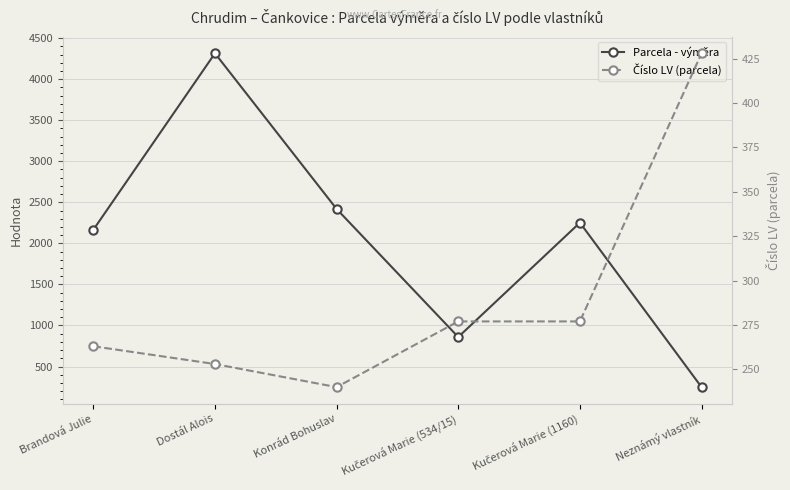

Rank the categories by Parcela - výměra value from lowest to highest.

Neznámý vlastník, Kučerová Marie (534/15), Brandová Julie, Kučerová Marie (1160), Konrád Bohuslav, Dostál Alois